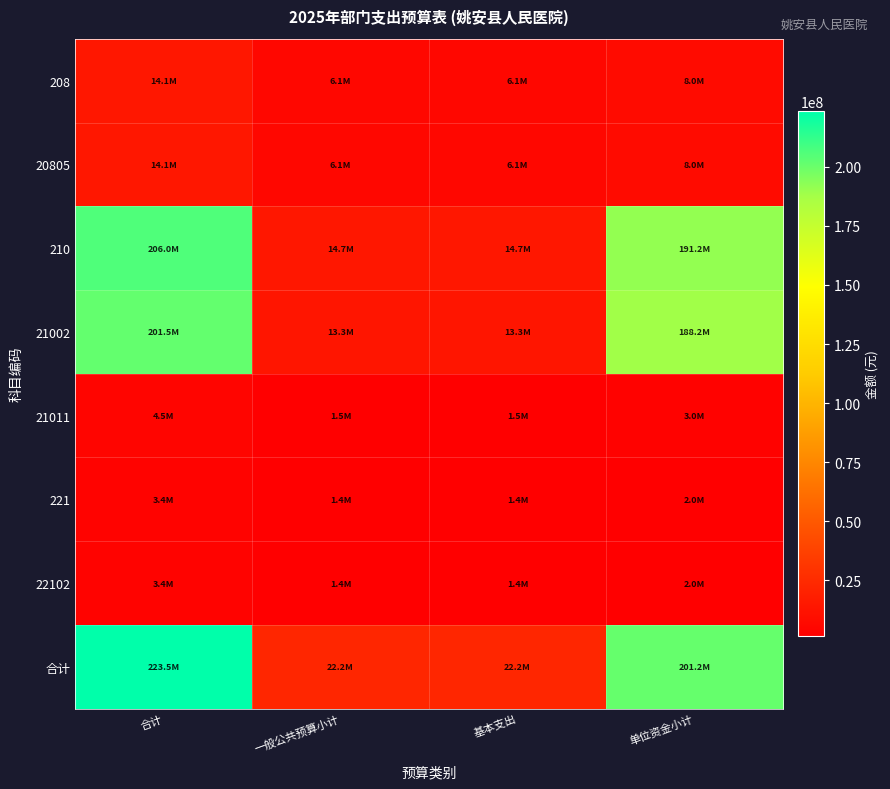

Which series has the largest total across all categories?

合计